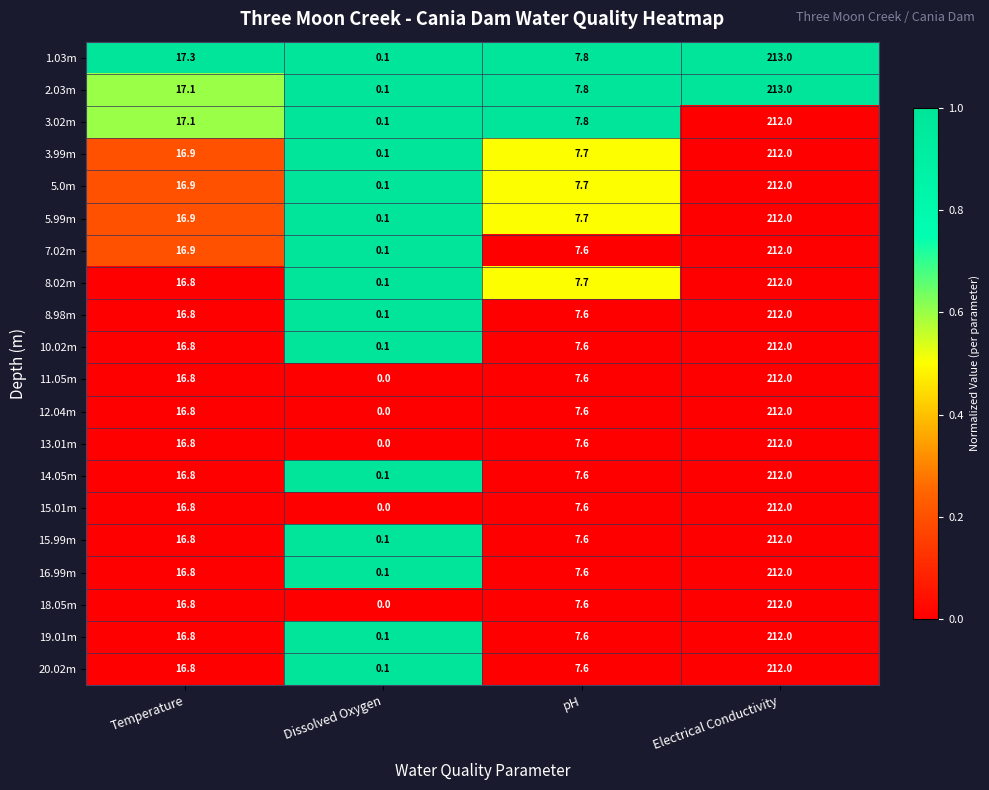

Between Temperature and pH, which series saw the biggest shift?

1.03m